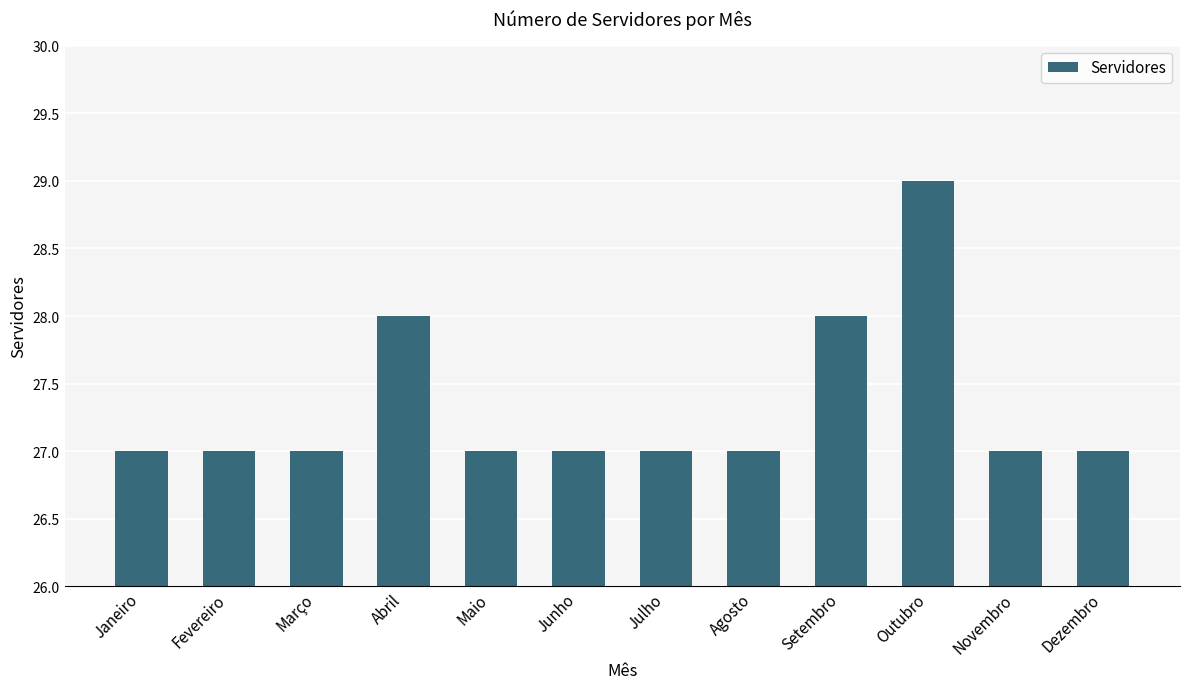

What is the value of the 5th bar from the left?

27